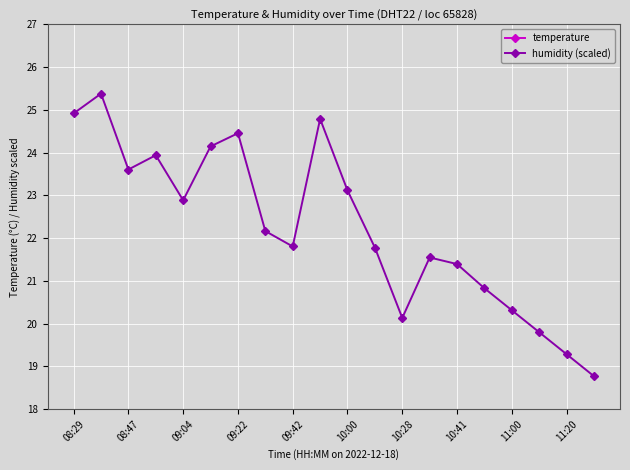

What is the highest value of the humidity (scaled) series?

25.4